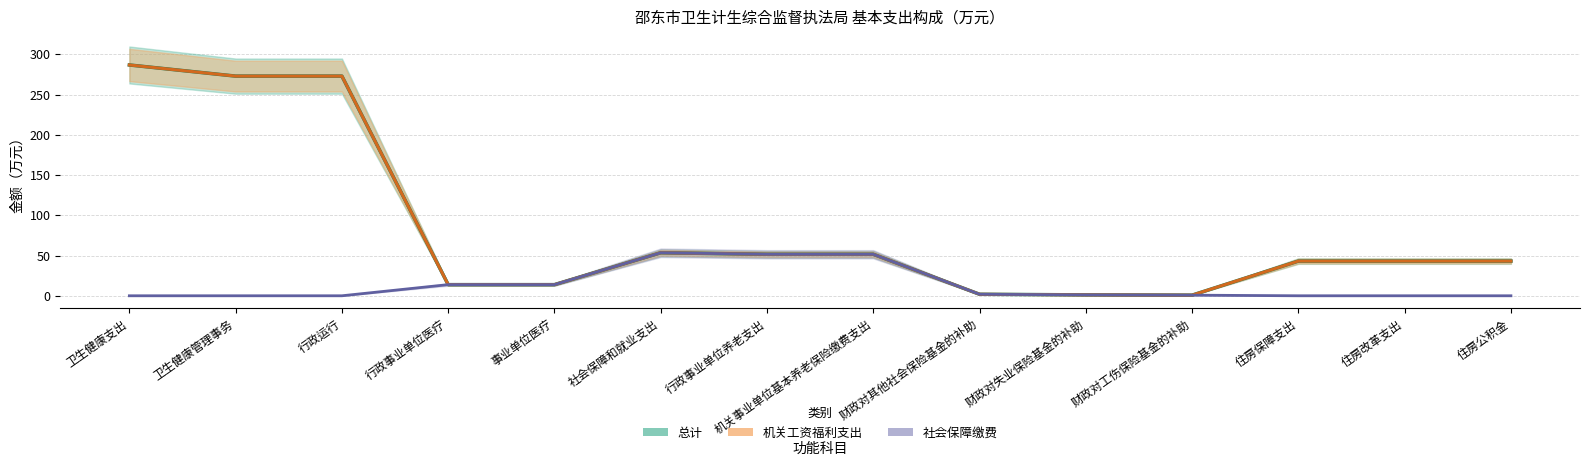

Is it true that 社会保障缴费 equals 85.4 at 机关事业单位基本养老保险缴费支出?

False